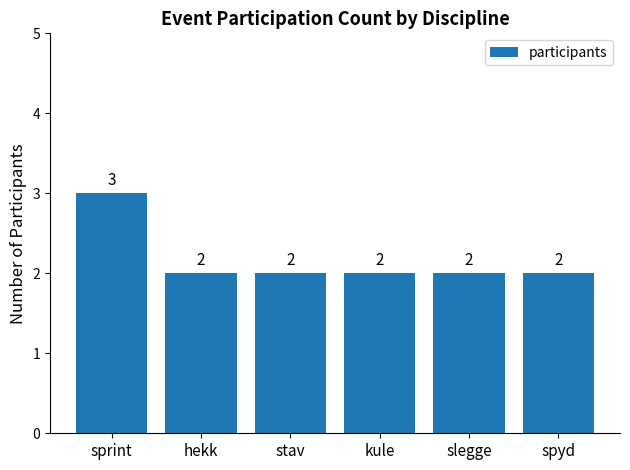

Approximately how many times larger is the value at hekk compared to spyd?

1.0